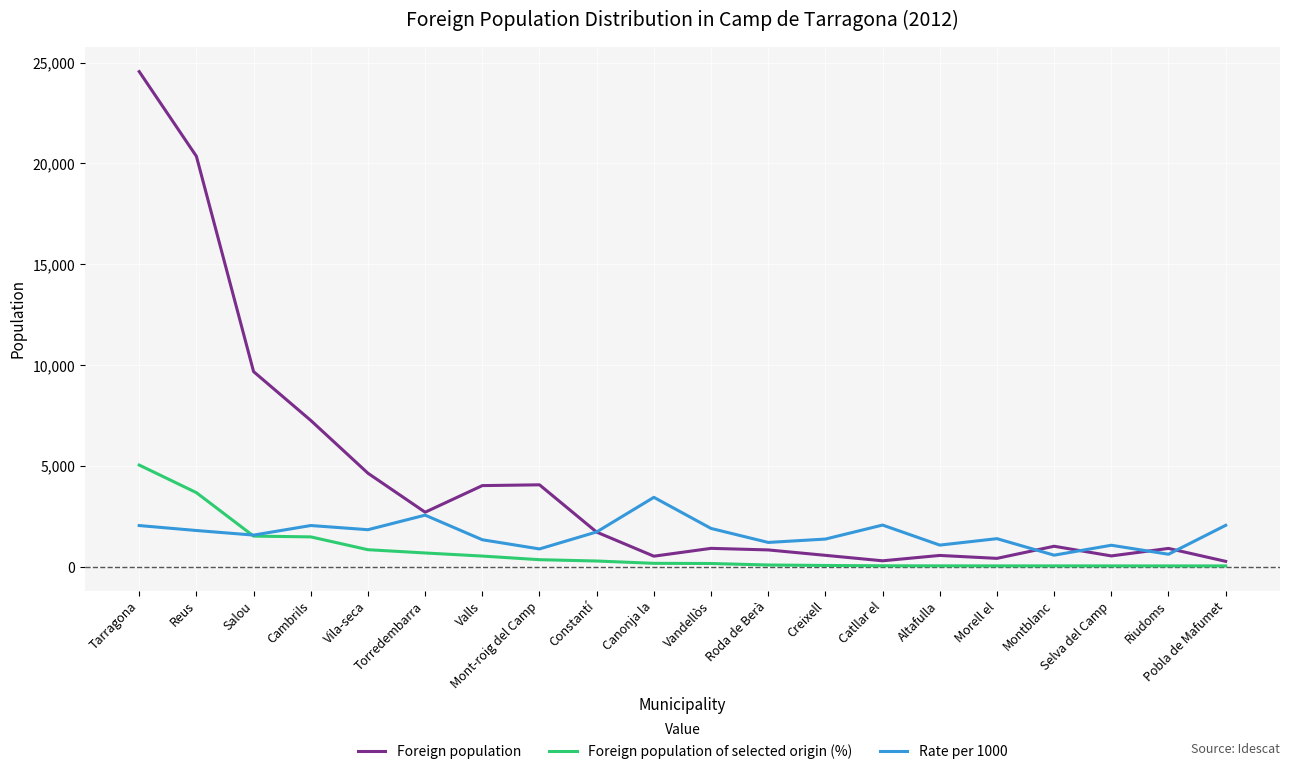

Which series ends up on top after the final intersection of Rate per 1000 and Foreign population?

Rate per 1000